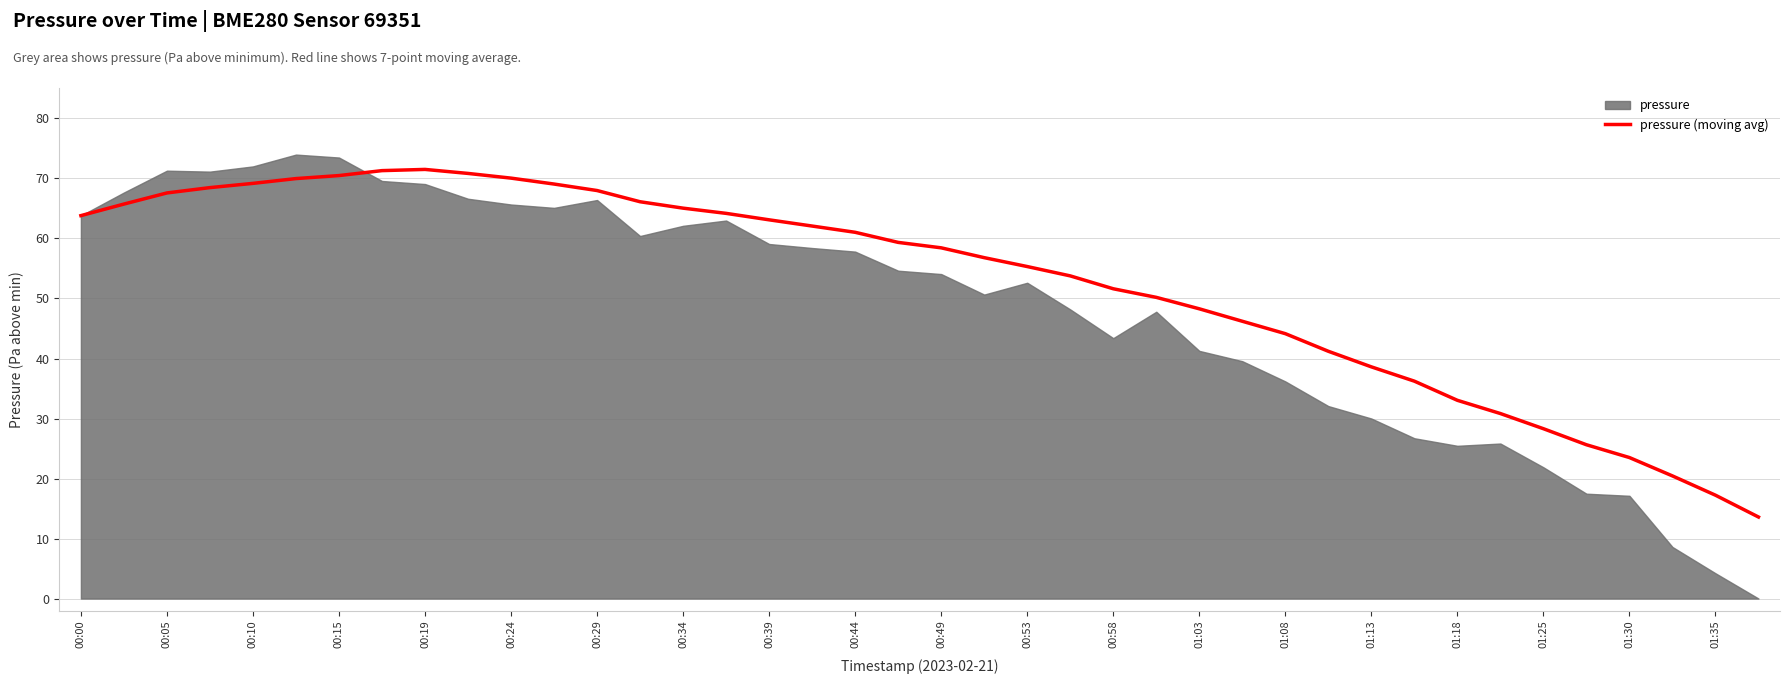

What is the highest value of the pressure (moving avg) series?

71.5